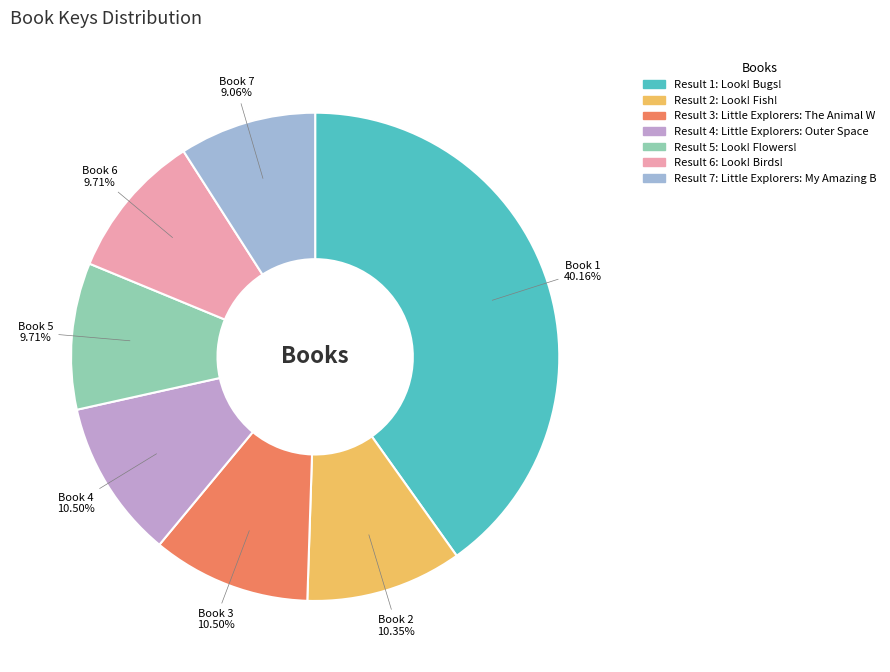

Does any single category account for the majority?

No